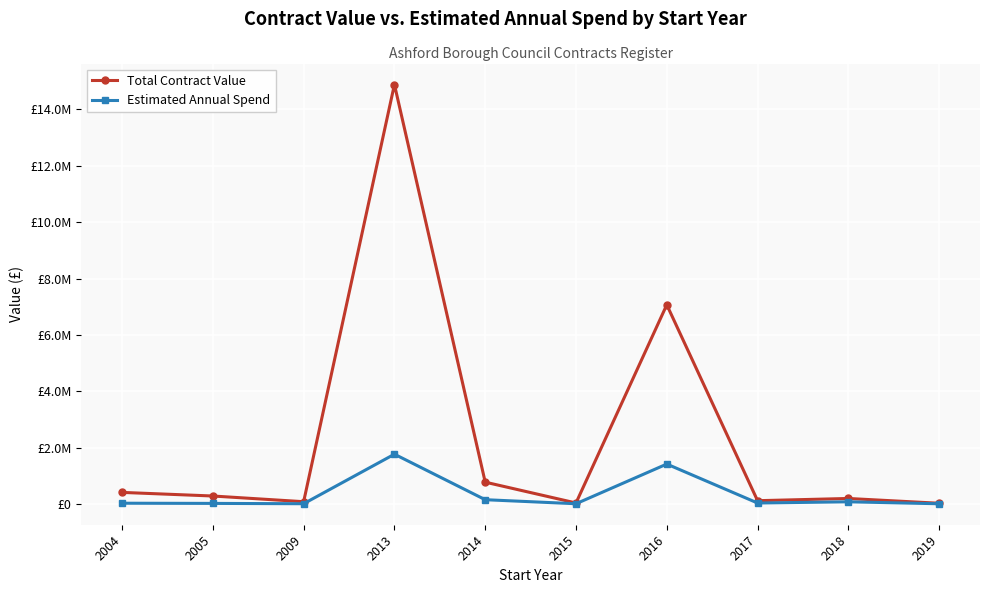

True or false: Estimated Annual Spend and Total Contract Value cross at least once.

False